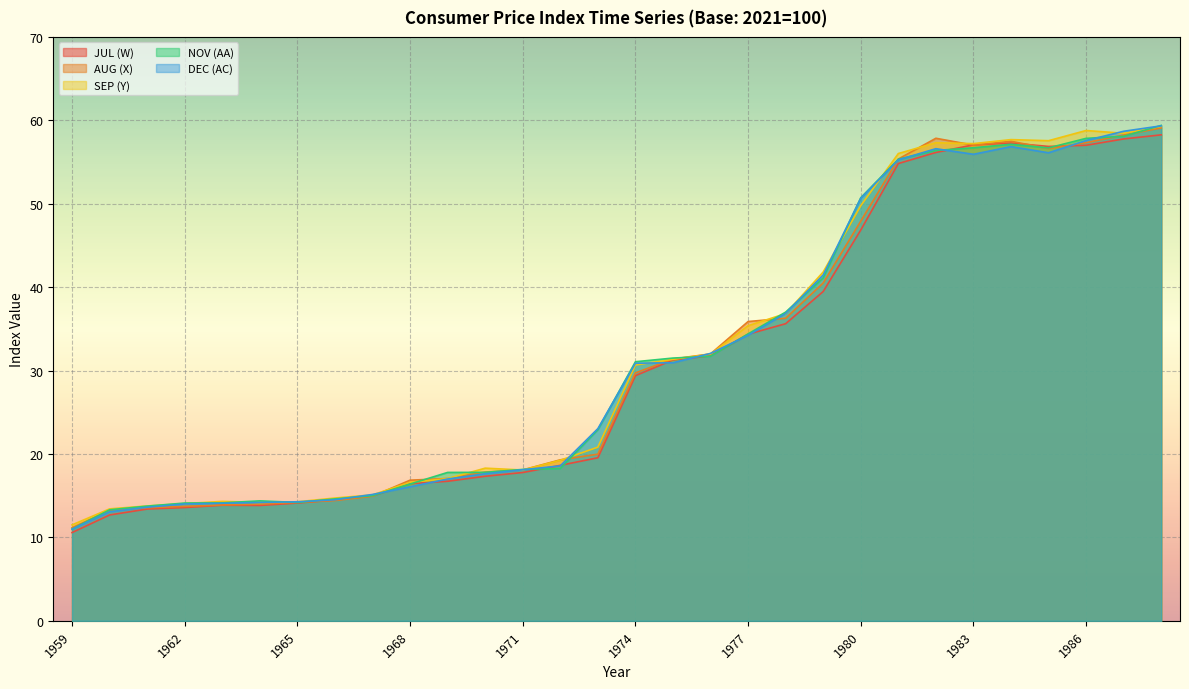

What are all the series names shown in the legend?

JUL (W), AUG (X), SEP (Y), NOV (AA), DEC (AC)